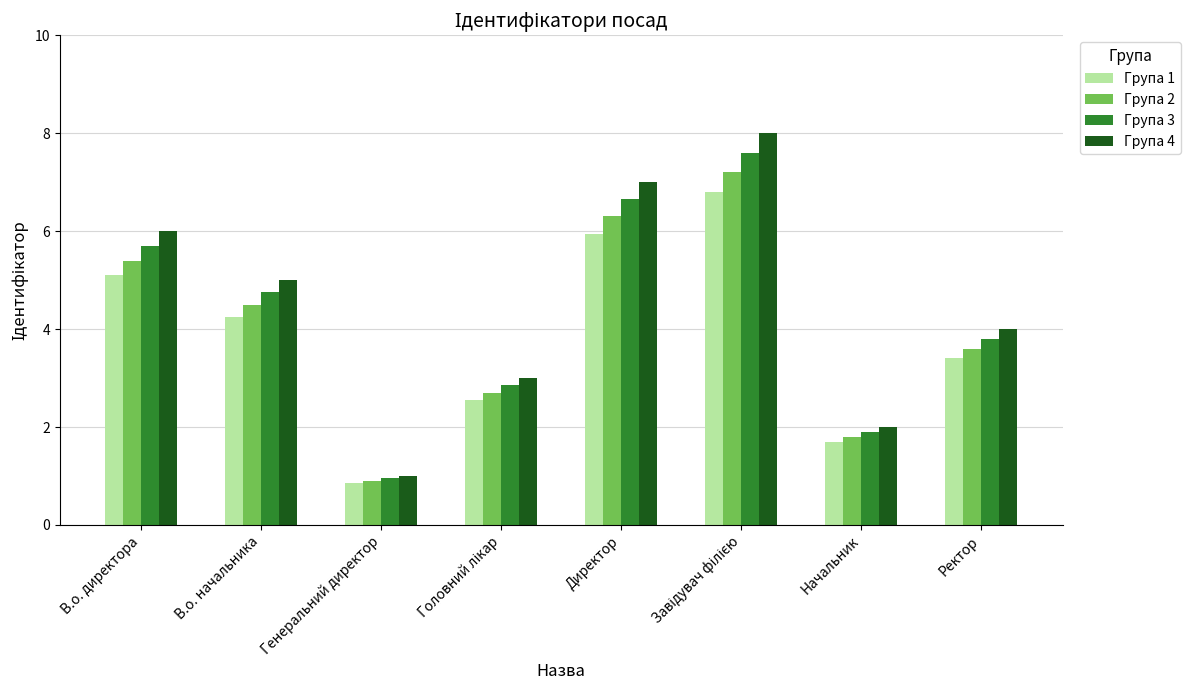

How many Група 4 values are between 3 and 7?

5